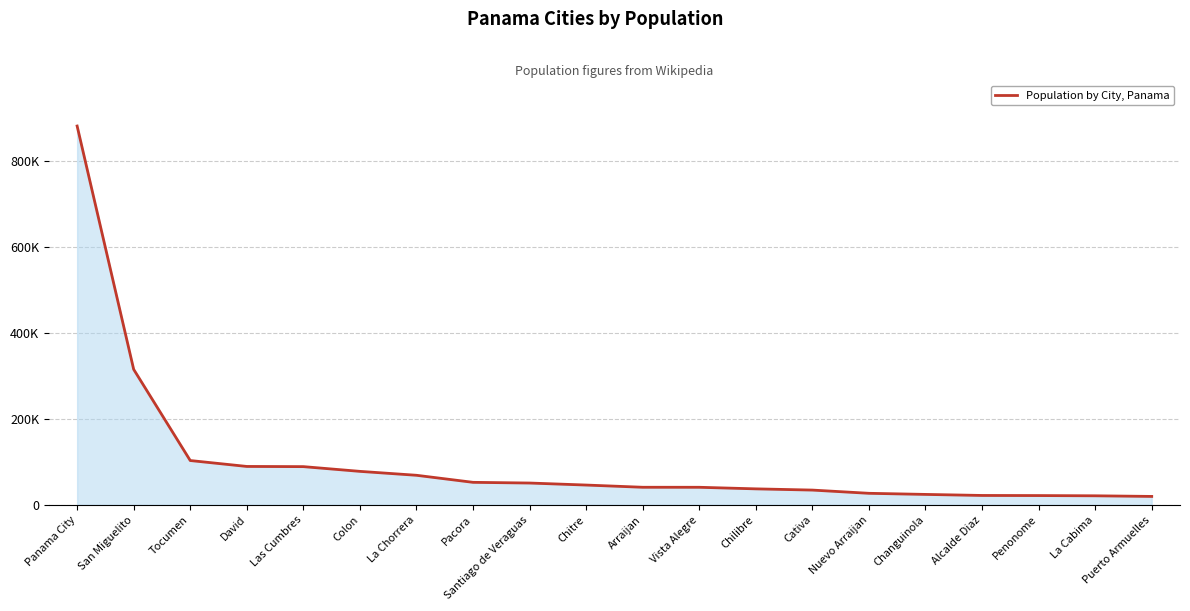

What is the change in value from David to Colon?

-11442